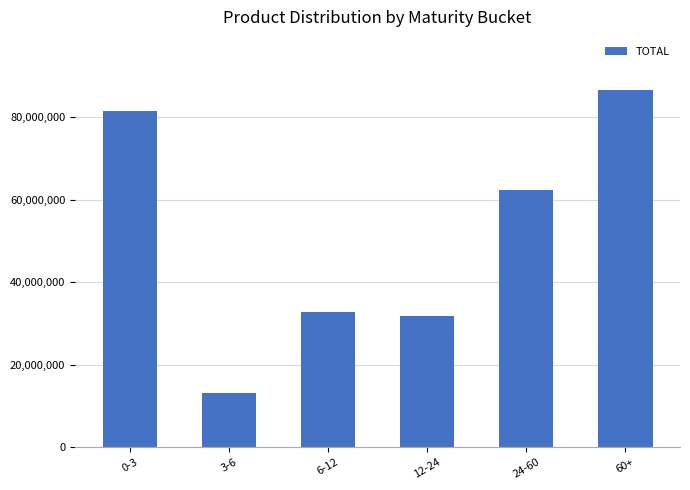

What is the average value?

51407763